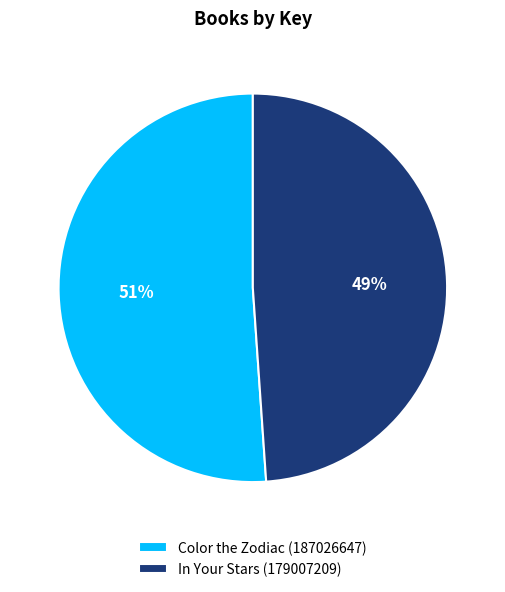

Is there a majority slice in this chart?

Yes